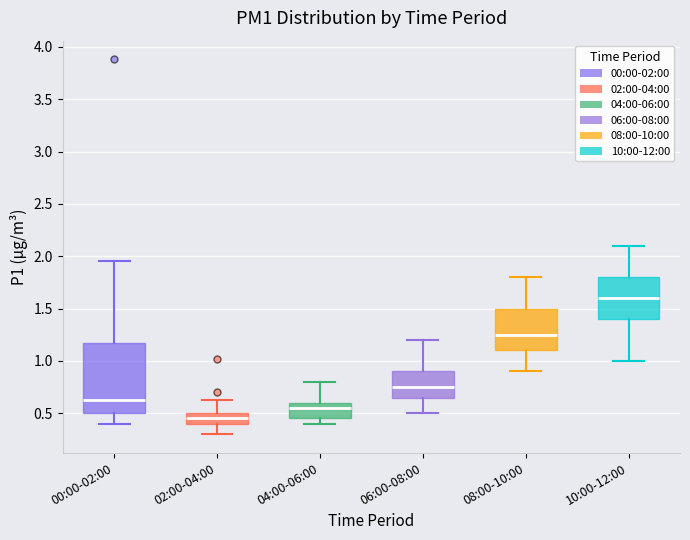

Reading left to right, read every box against the y-axis: the position of its median line, the range the box covers, and the ends of its whiskers. The values are not printed on the chart, so give them approximately, as read against the axis.

00:00-02:00: median 0.65, box 0.50 to 1.15, whiskers 0.40 to 1.95
02:00-04:00: median 0.45, box 0.40 to 0.50, whiskers 0.30 to 0.65
04:00-06:00: median 0.55, box 0.45 to 0.60, whiskers 0.40 to 0.80
06:00-08:00: median 0.75, box 0.65 to 0.90, whiskers 0.50 to 1.20
08:00-10:00: median 1.25, box 1.10 to 1.50, whiskers 0.90 to 1.80
10:00-12:00: median 1.60, box 1.40 to 1.80, whiskers 1.00 to 2.10